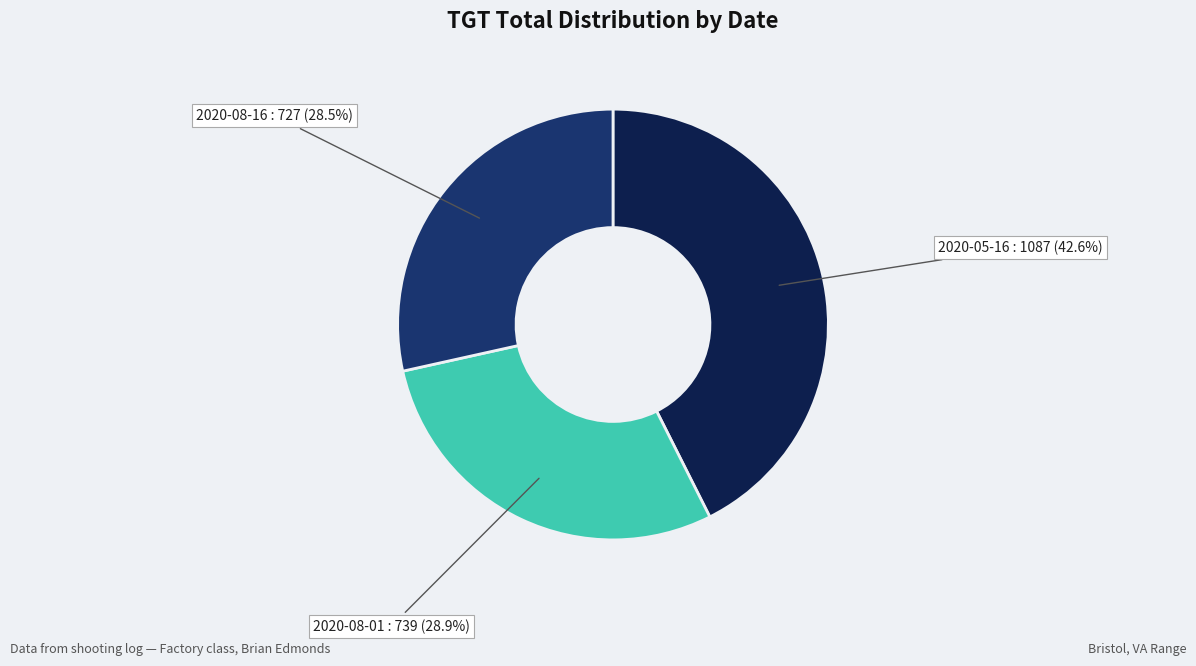

Is there any slice that represents more than half of the pie?

No